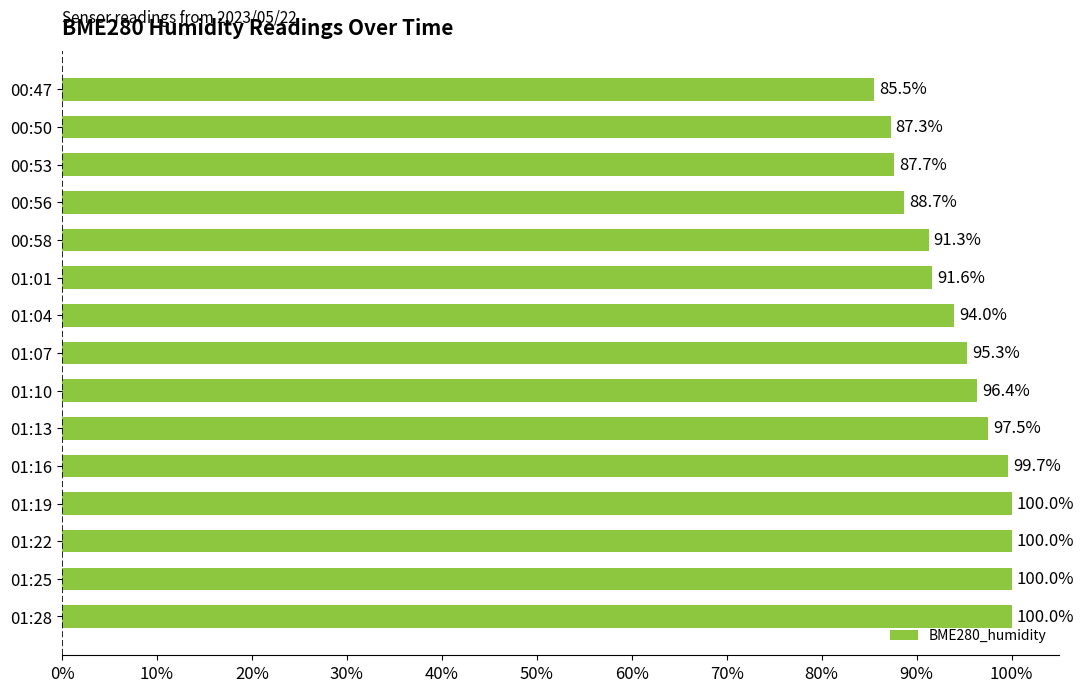

What is the difference between the second highest and minimum values?

14.5